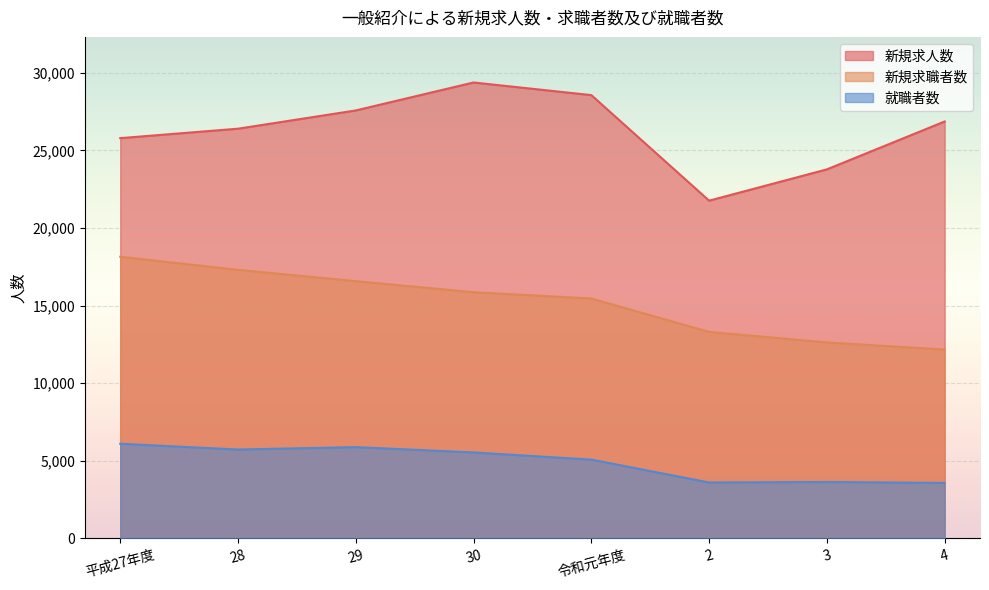

What is the label of the 1st point from the right?

4